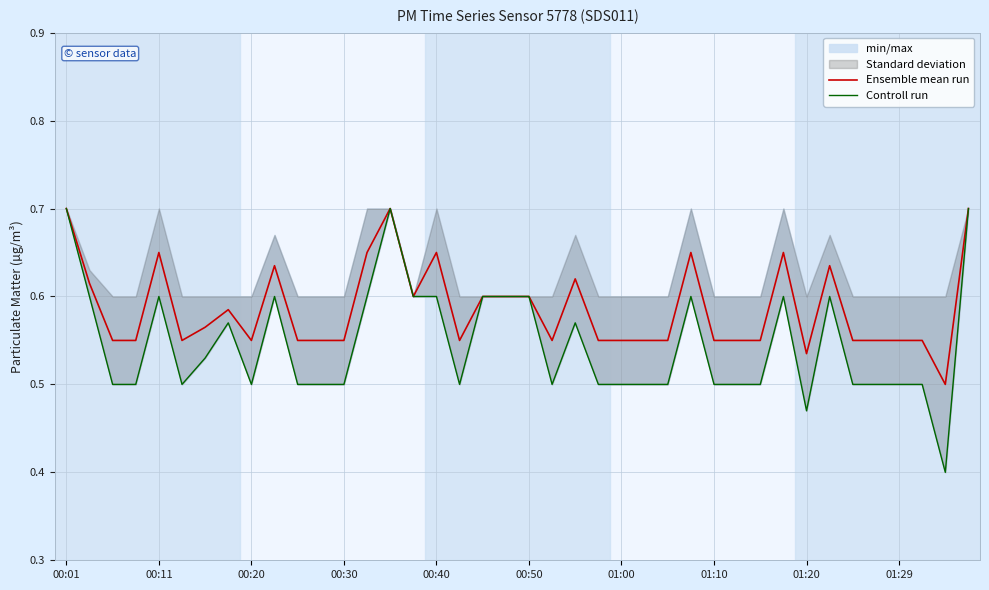

Which category has the highest value in the Controll run series?

00:01